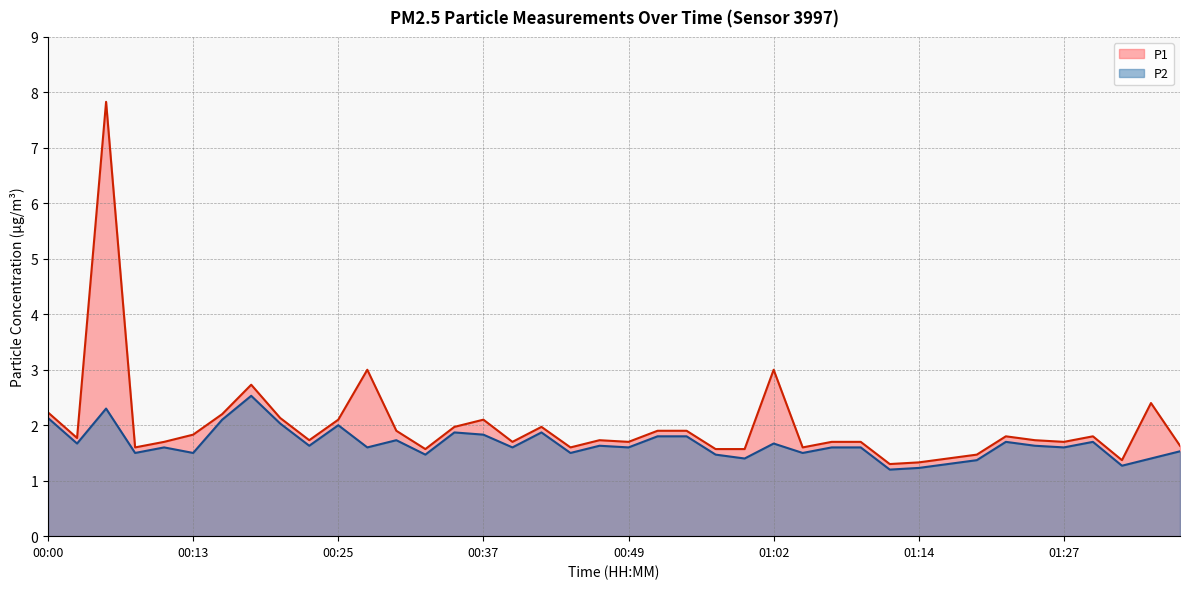

What is the difference between the maximum and second lowest values in the P2 series?

1.3